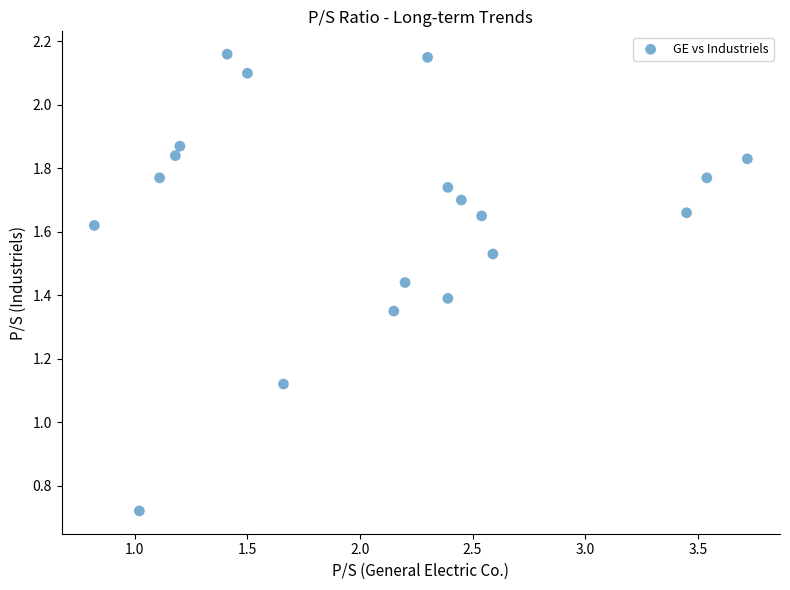

What is the range of X values (max minus min)?

2.9